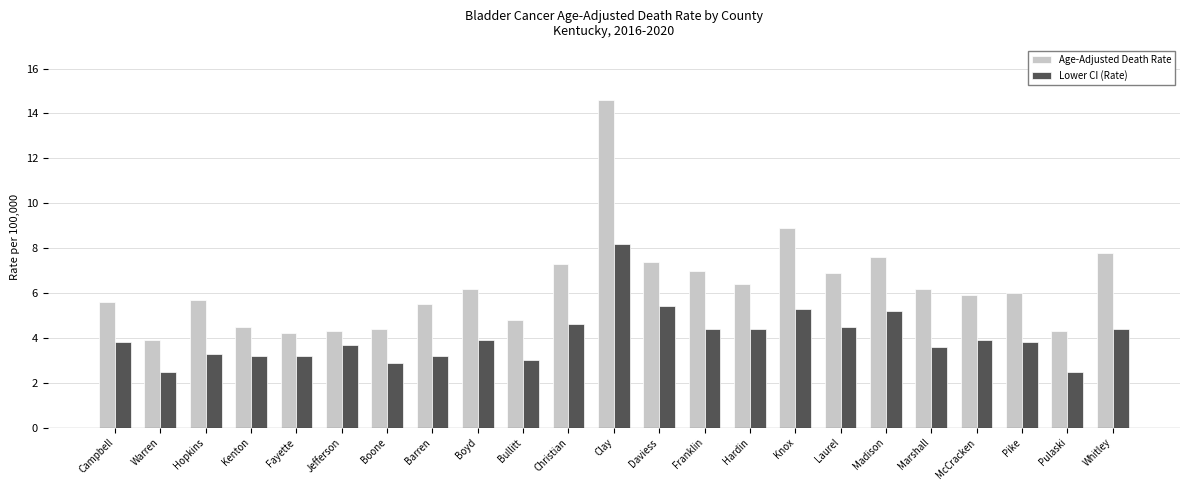

What is the value of the Age-Adjusted Death Rate bar at the 1st from the left?

5.6